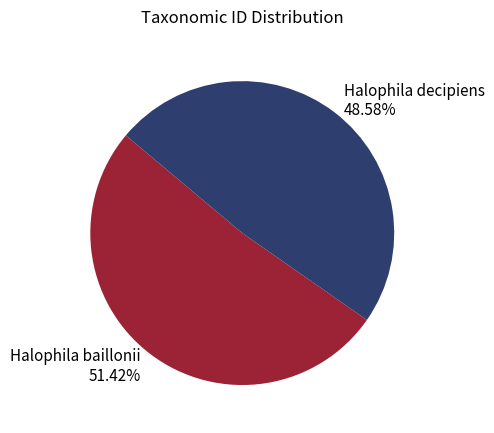

Does any single category account for the majority?

Yes